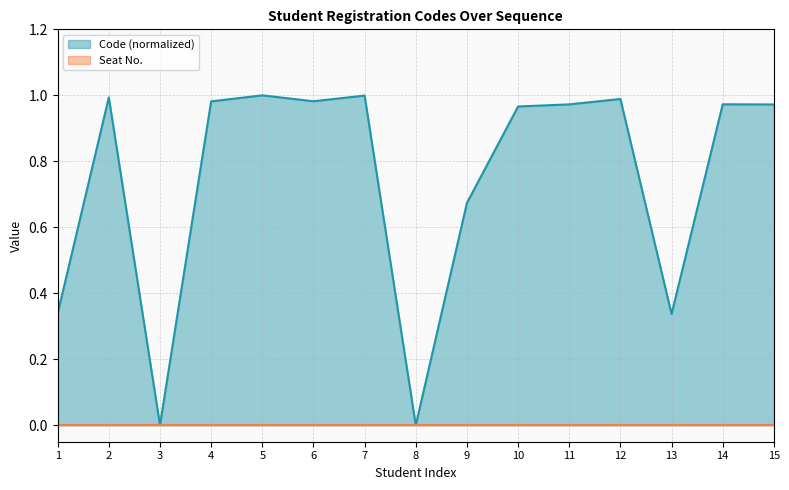

List the labels in order of value, smallest first.

8, 3, 13, 1, 9, 10, 15, 11, 14, 4, 6, 12, 2, 7, 5